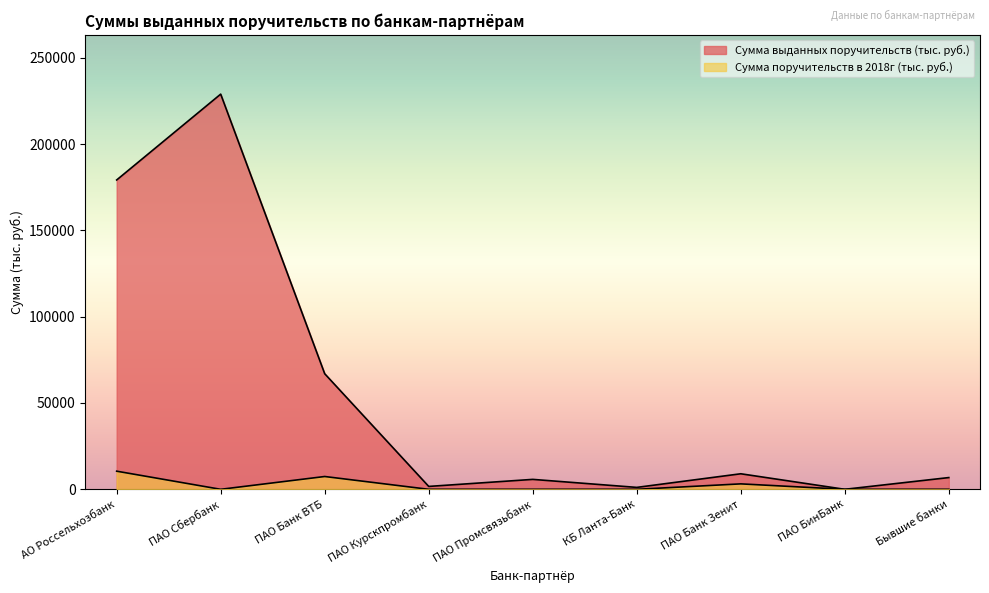

Reading right to left, transcribe all the data shown in this chart.

Сумма выданных поручительств (тыс. руб.): 6800.0	0.0	9001.0	1108.0	5750.0	1675.0	66951.1	228918.3	179193.0
Сумма поручительств в 2018г (тыс. руб.): 0.0	0.0	3150.0	0.0	0.0	0.0	7415.9	0.0	10500.0